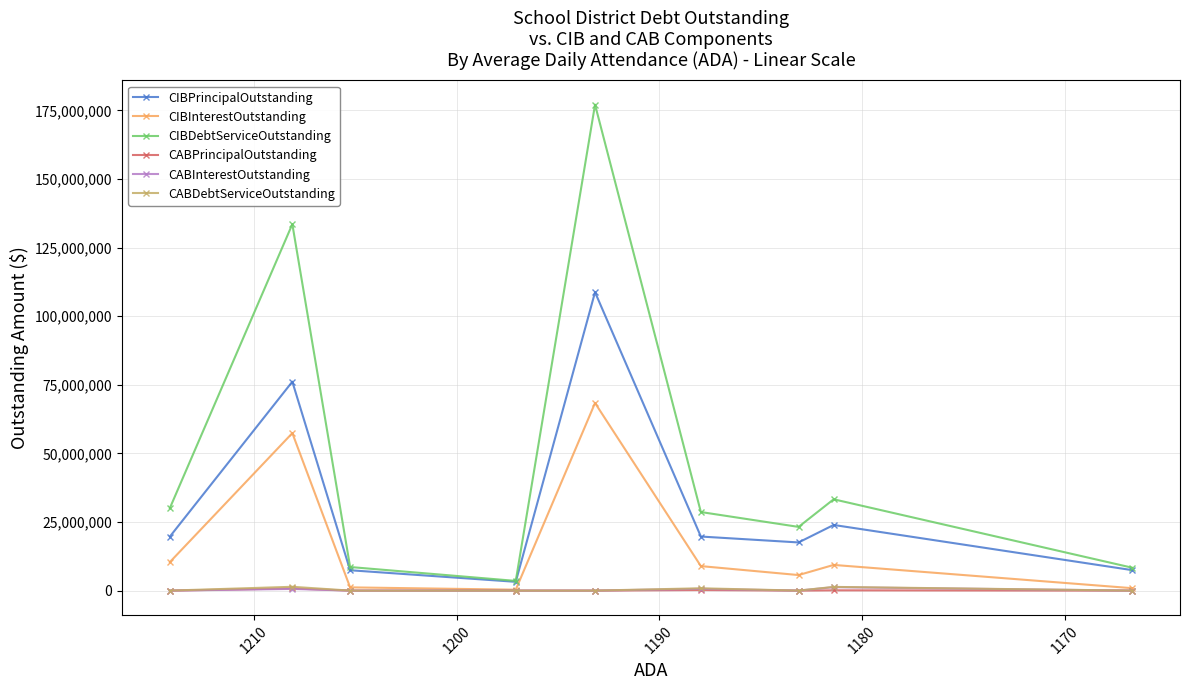

How many data points in CIBInterestOutstanding are above 8928400?

4